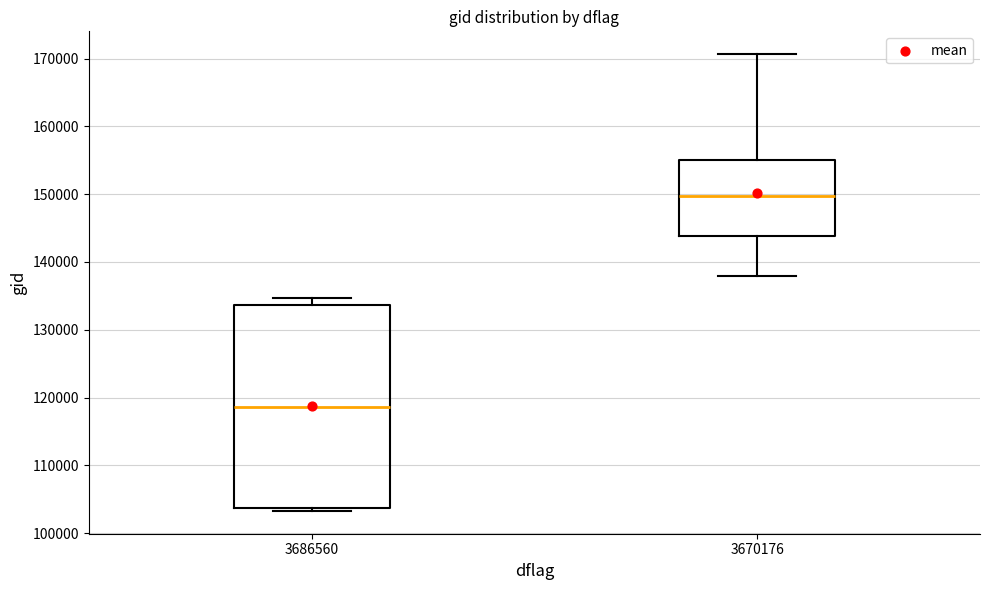

Comparing the boxes themselves (not the whiskers), which one is the tallest?

3686560